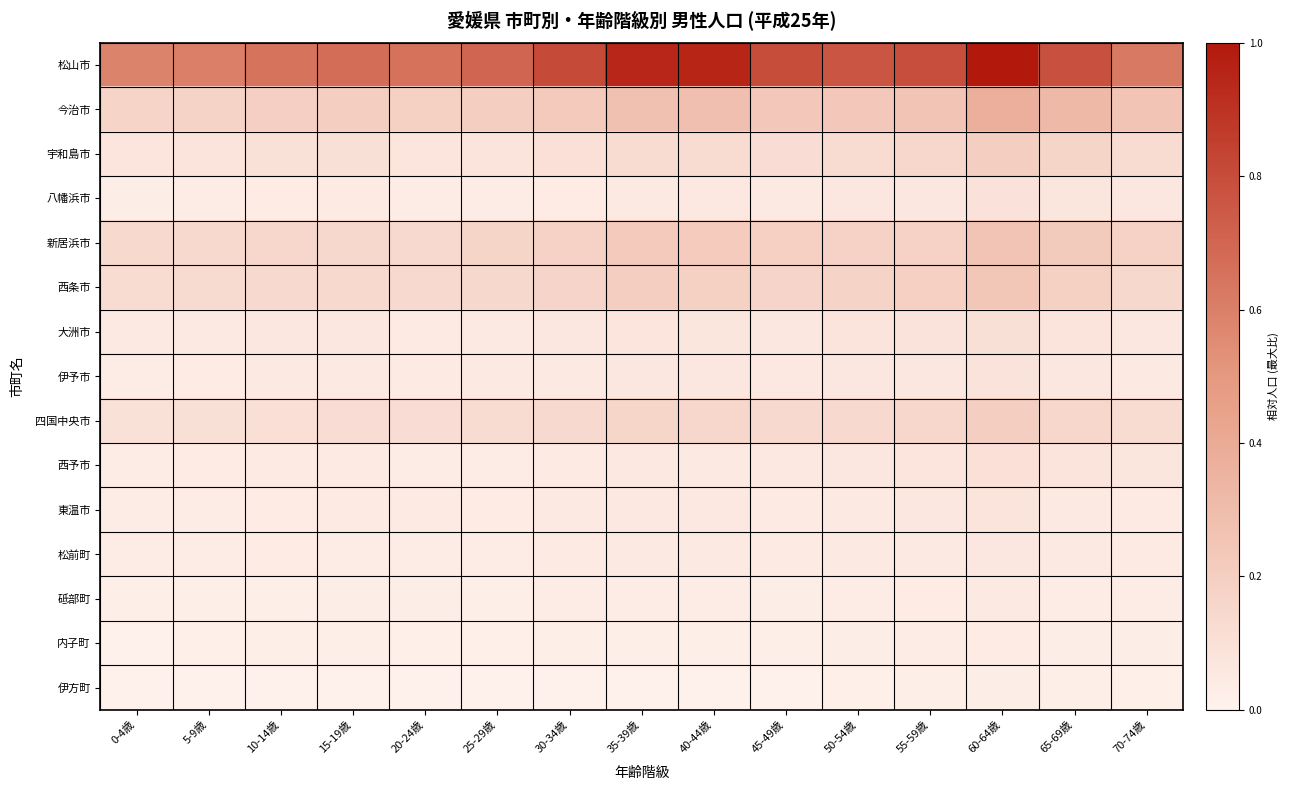

Which has a higher value, 0-4歳 or 30-34歳?

30-34歳